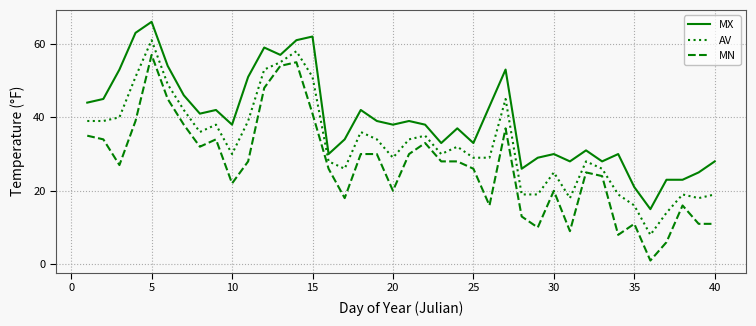

What is the difference between the maximum and minimum values in the AV series?

53